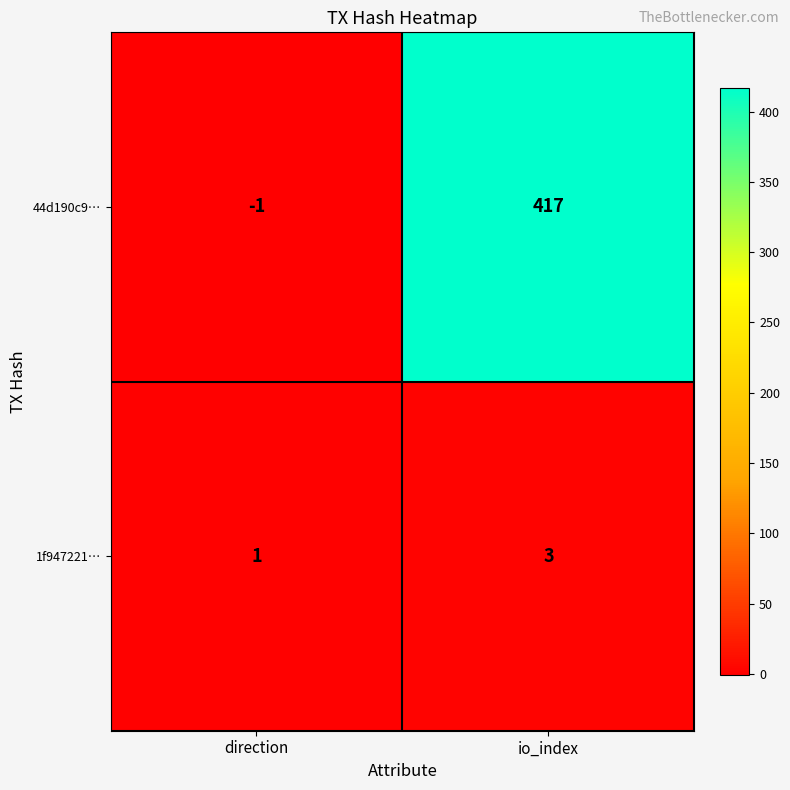

How many categories are shown in the chart?

2